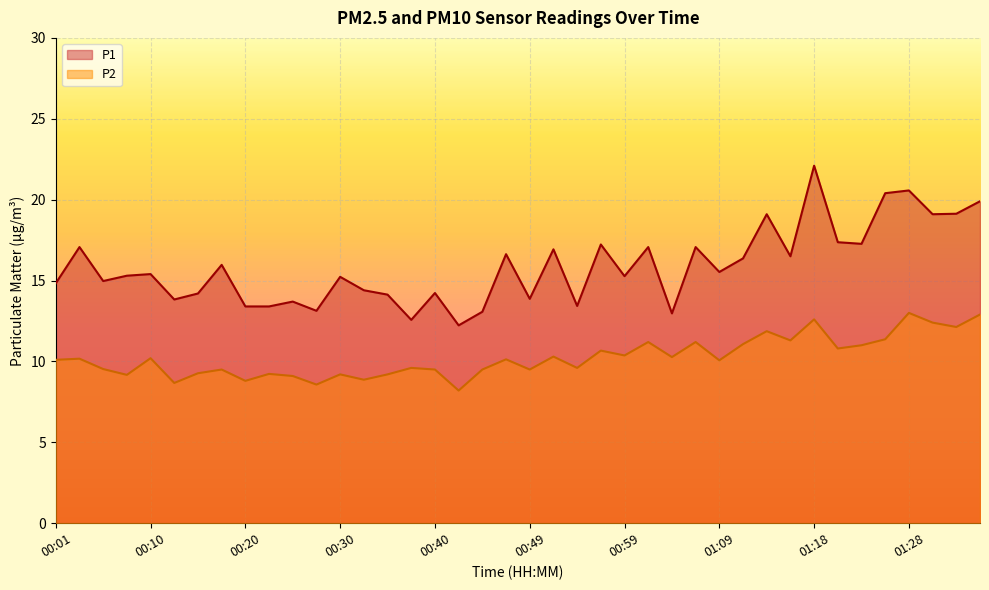

At which category is the sum across all series the highest?

01:18